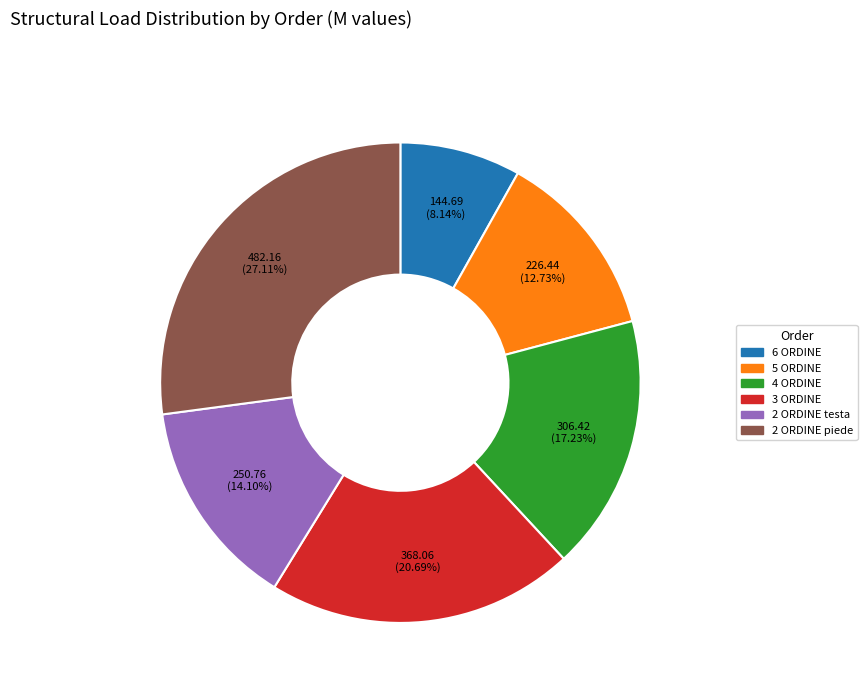

What is the ratio of the value at 2 ORDINE piede to the value at 2 ORDINE testa?

1.9